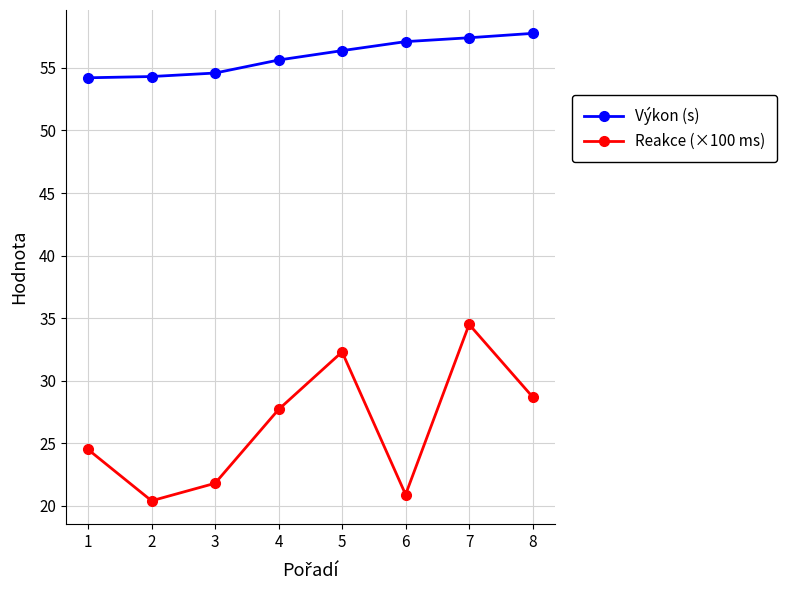

Which series has the largest range (max minus min)?

Reakce (×100 ms)